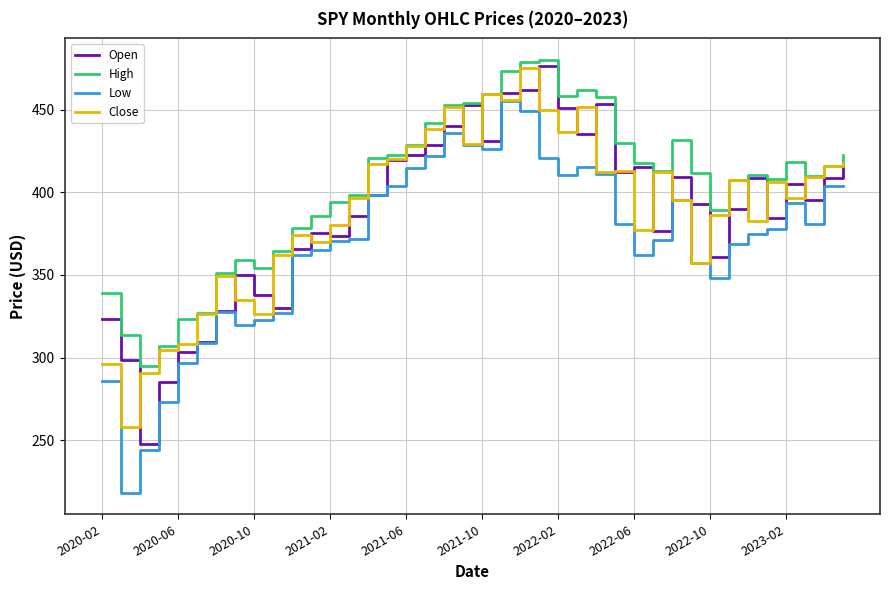

Which series has the largest total across all categories?

High